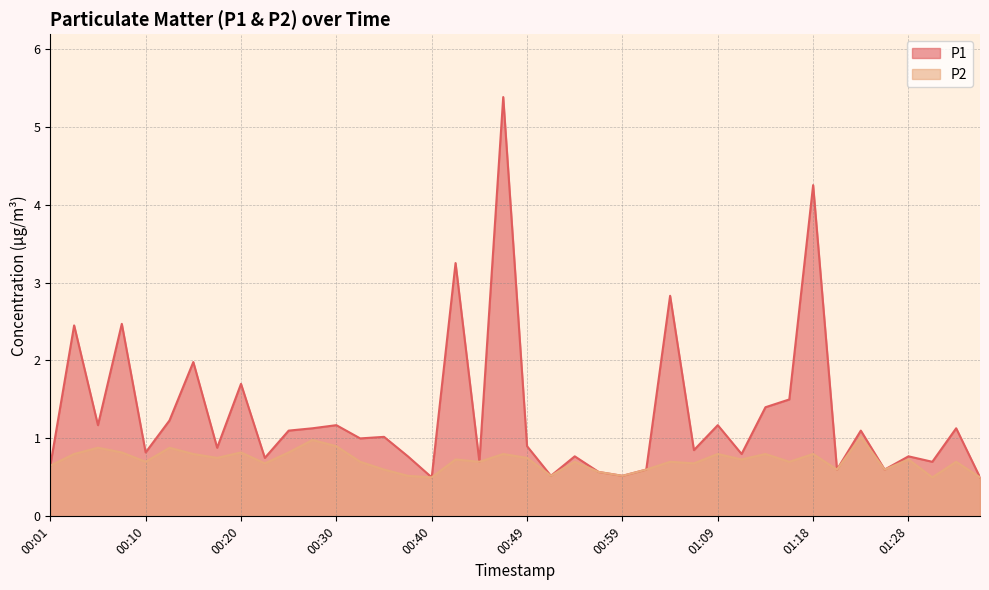

True or false: P1 and P2 cross at least once.

False